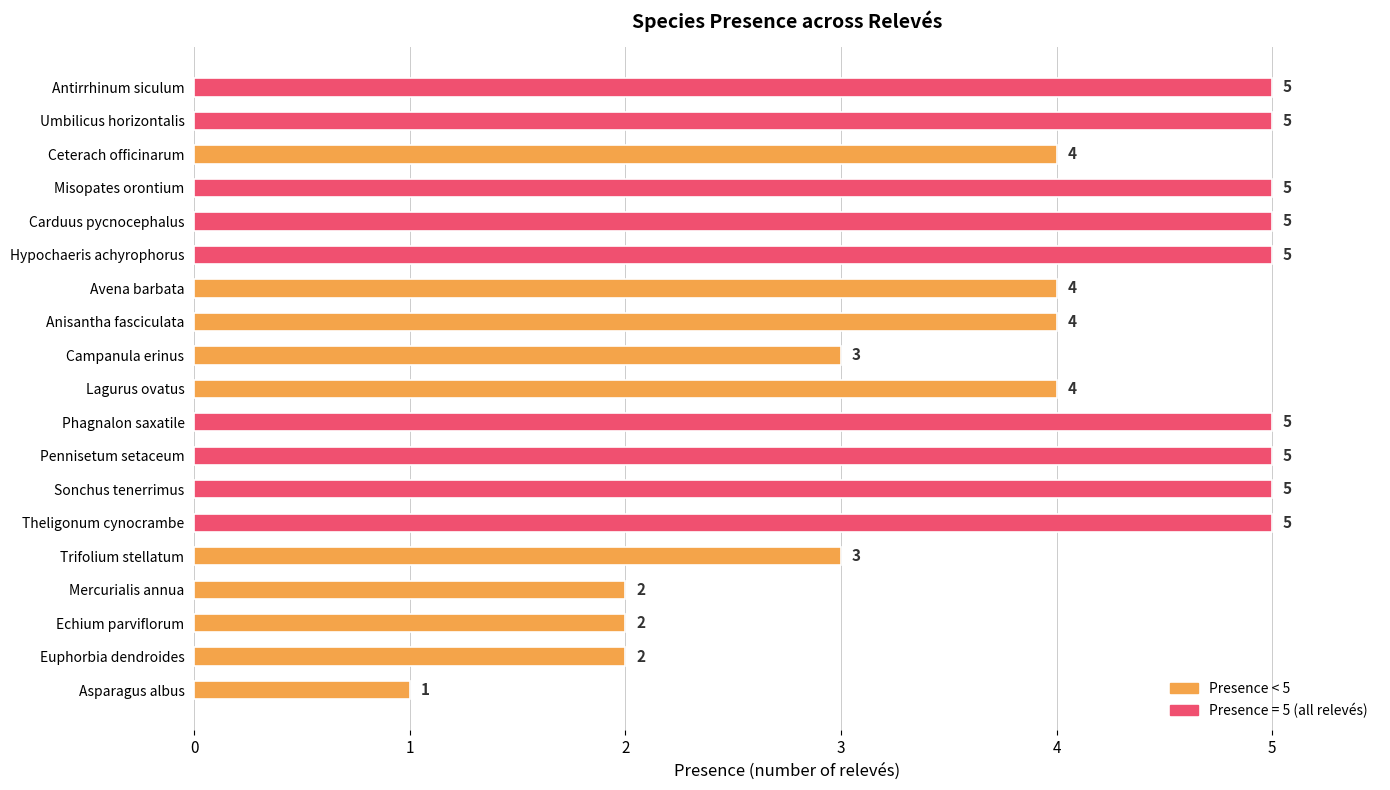

Between Avena barbata and Sonchus tenerrimus, which is larger?

Sonchus tenerrimus